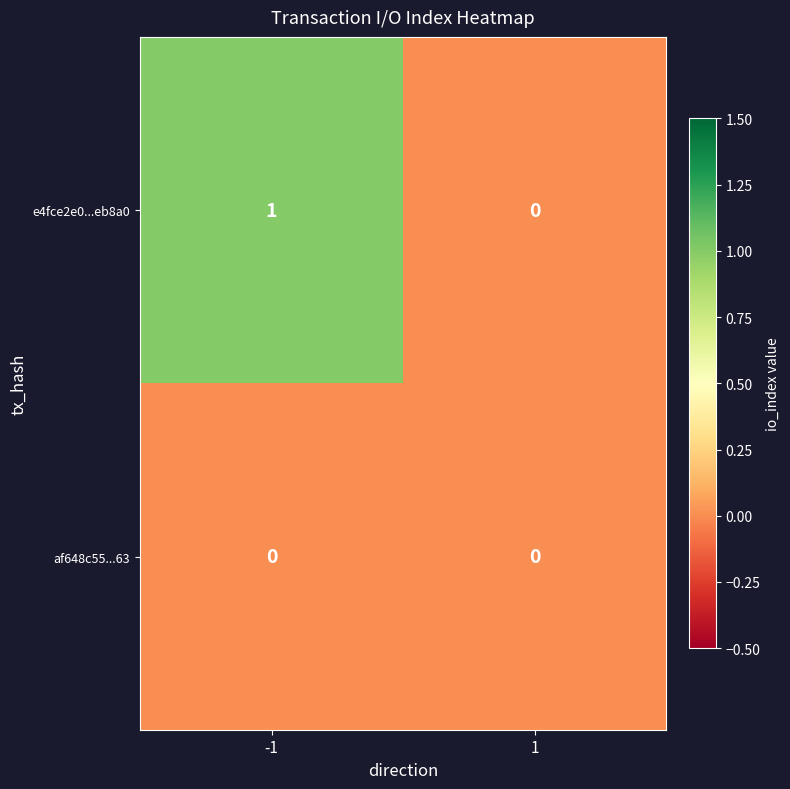

Reading left to right, what are all the values shown in this chart?

e4fce2e0...eb8a0: 1	0
af648c55...63: 0	0